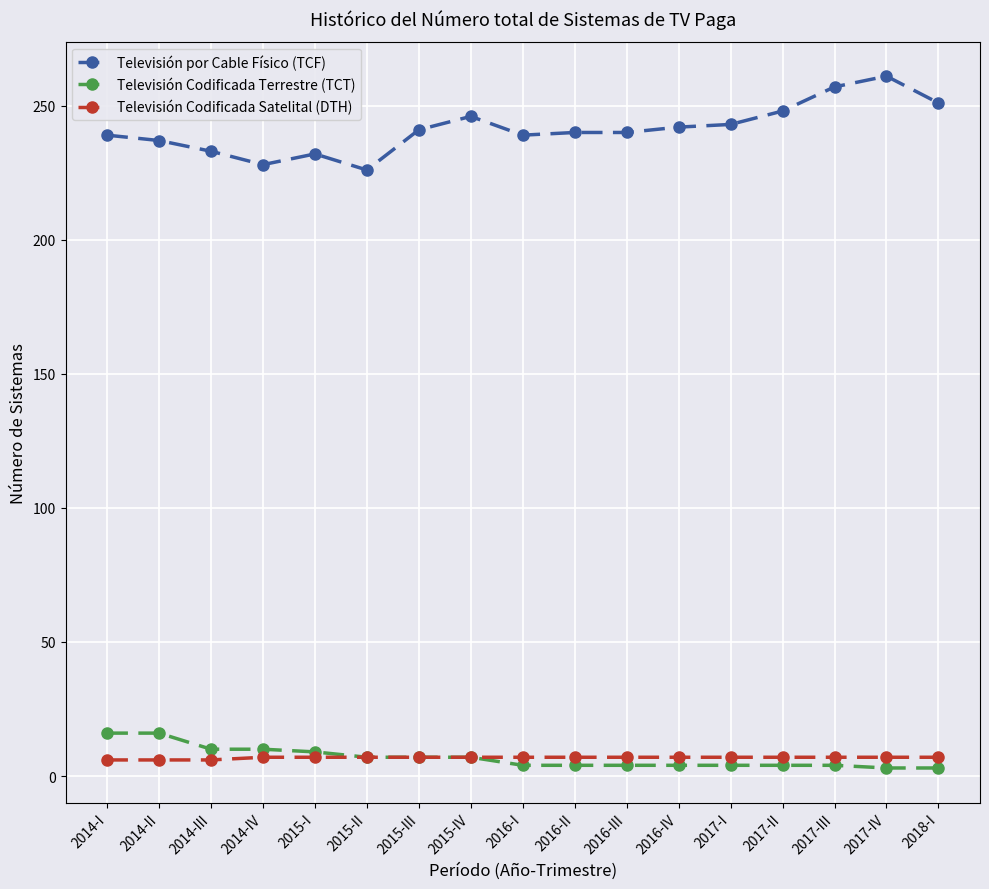

Which series has the largest range (max minus min)?

Televisión por Cable Físico (TCF)